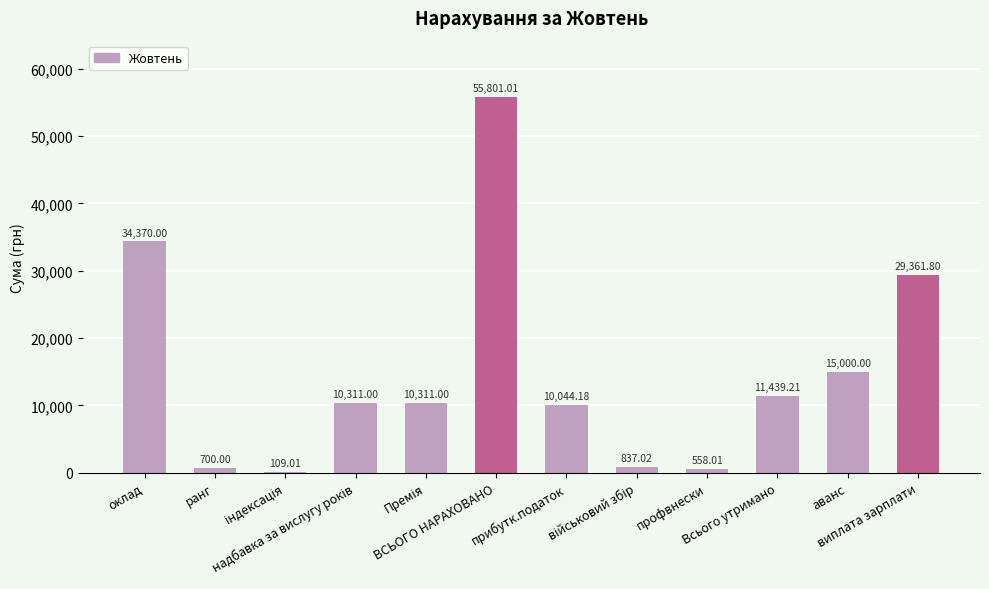

What is the label of the 5th bar from the left?

Премія